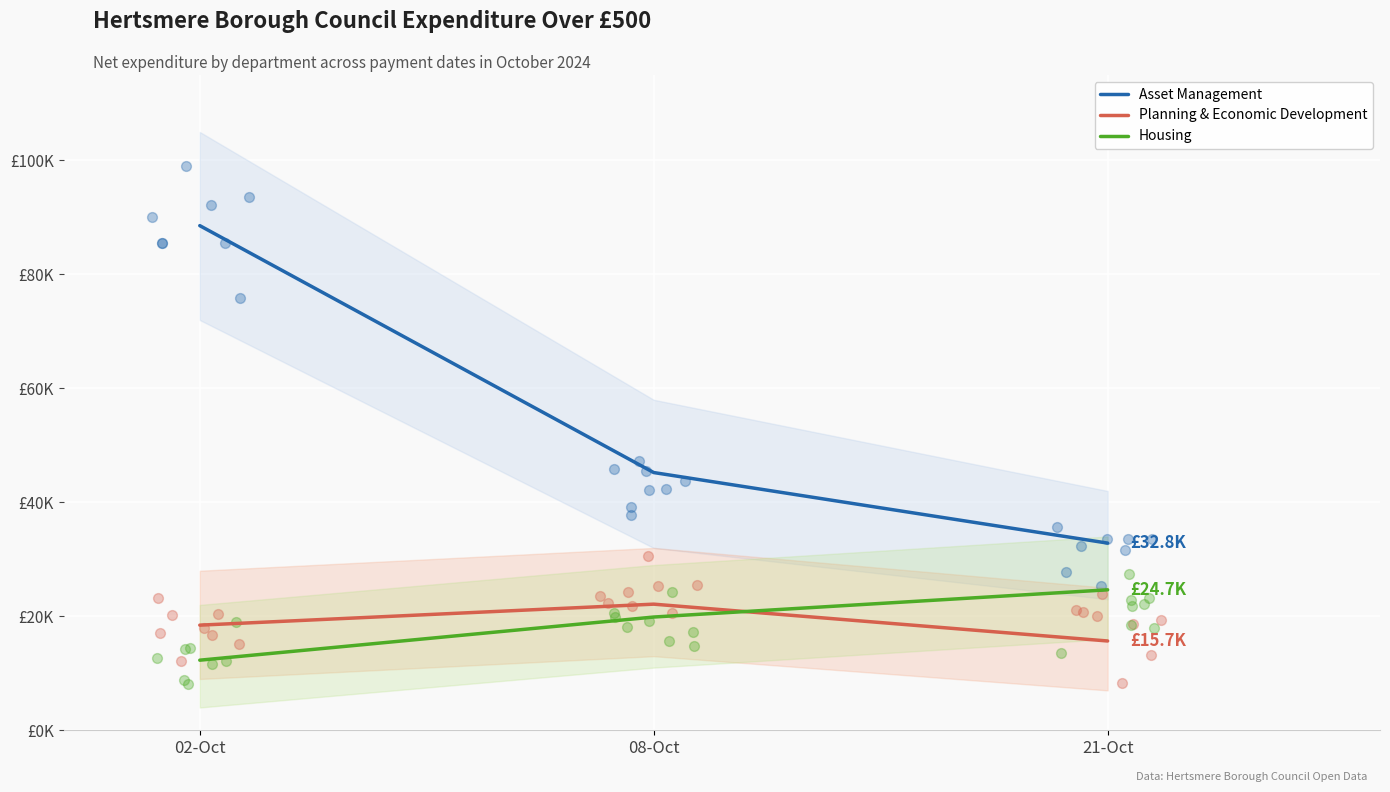

Which series has the largest total across all categories?

Asset Management